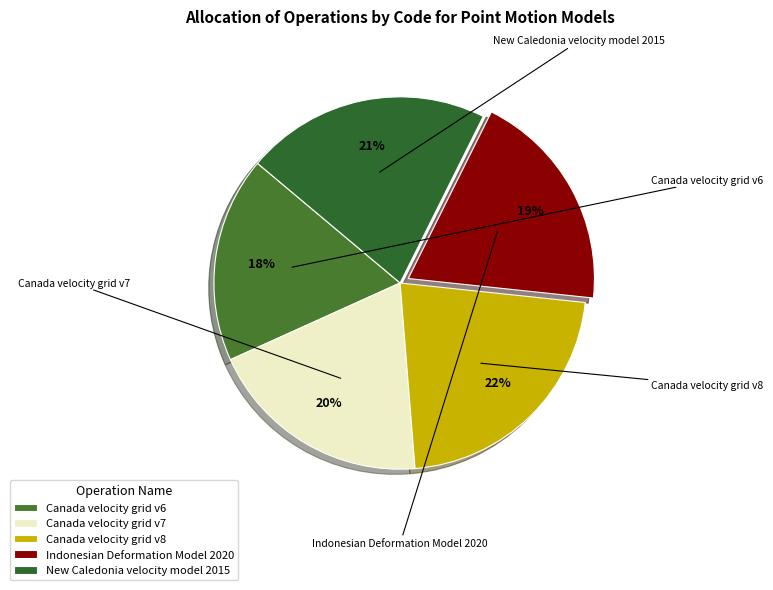

The New Caledonia velocity model 2015 slice represents 31% of the pie. True or false?

False